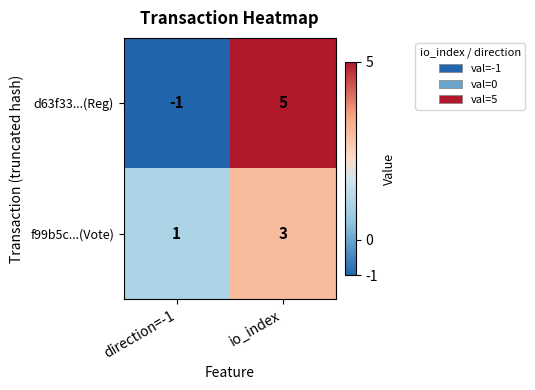

Read the f99b5c...(Vote) value at io_index.

3